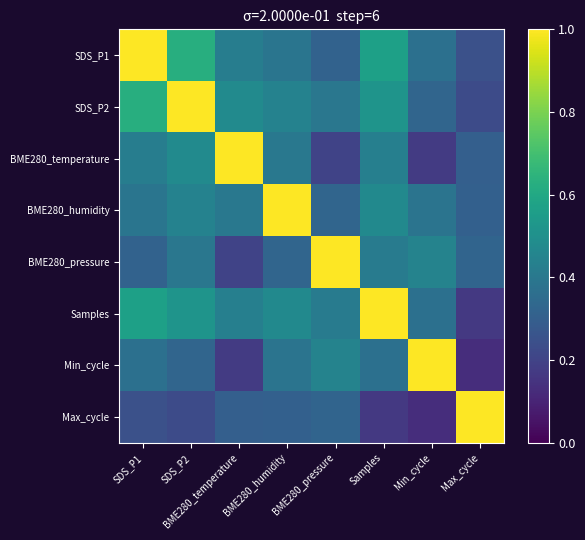

Rank the series by their maximum value, from lowest to highest.

SDS_P1, SDS_P2, BME280_temperature, BME280_humidity, BME280_pressure, Samples, Min_cycle, Max_cycle